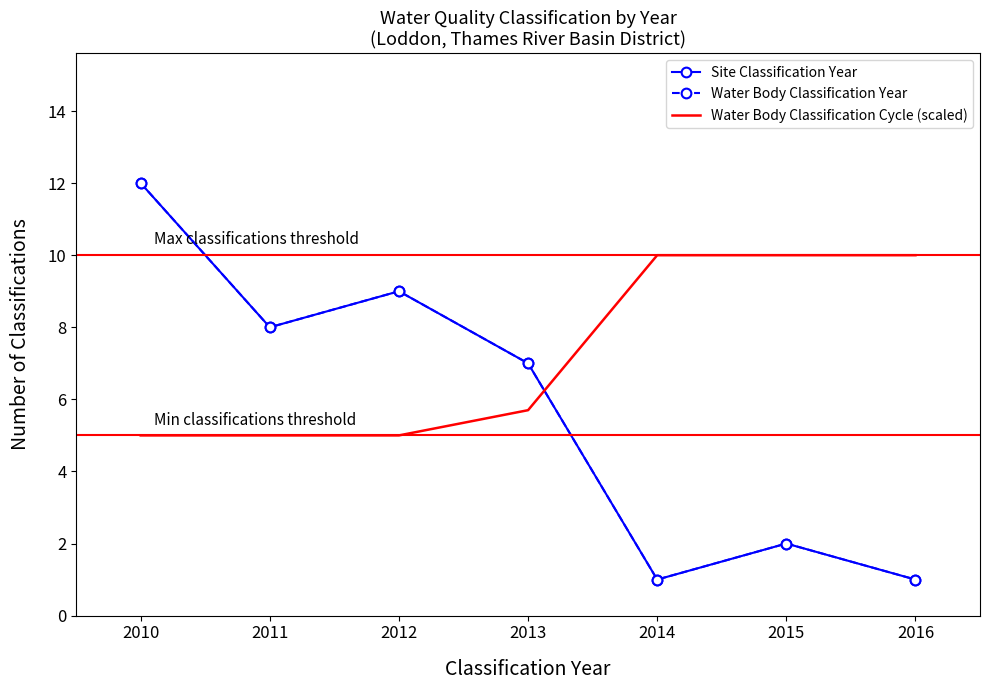

Which series has the widest spread of values?

Site Classification Year